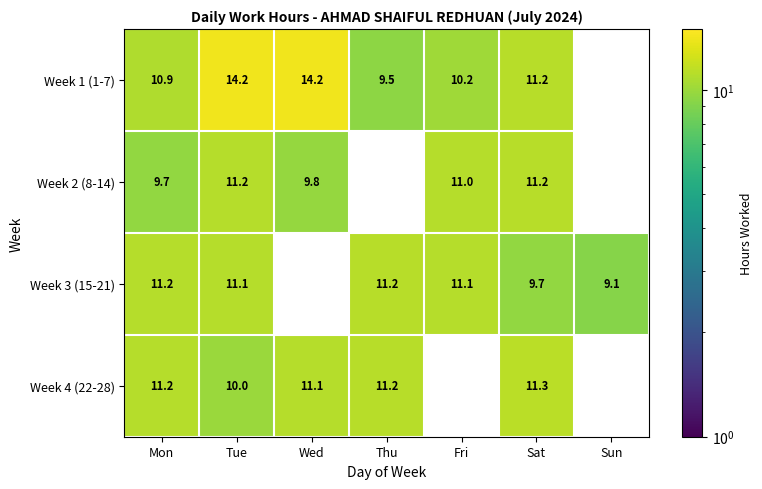

How many data points does each series have?

7